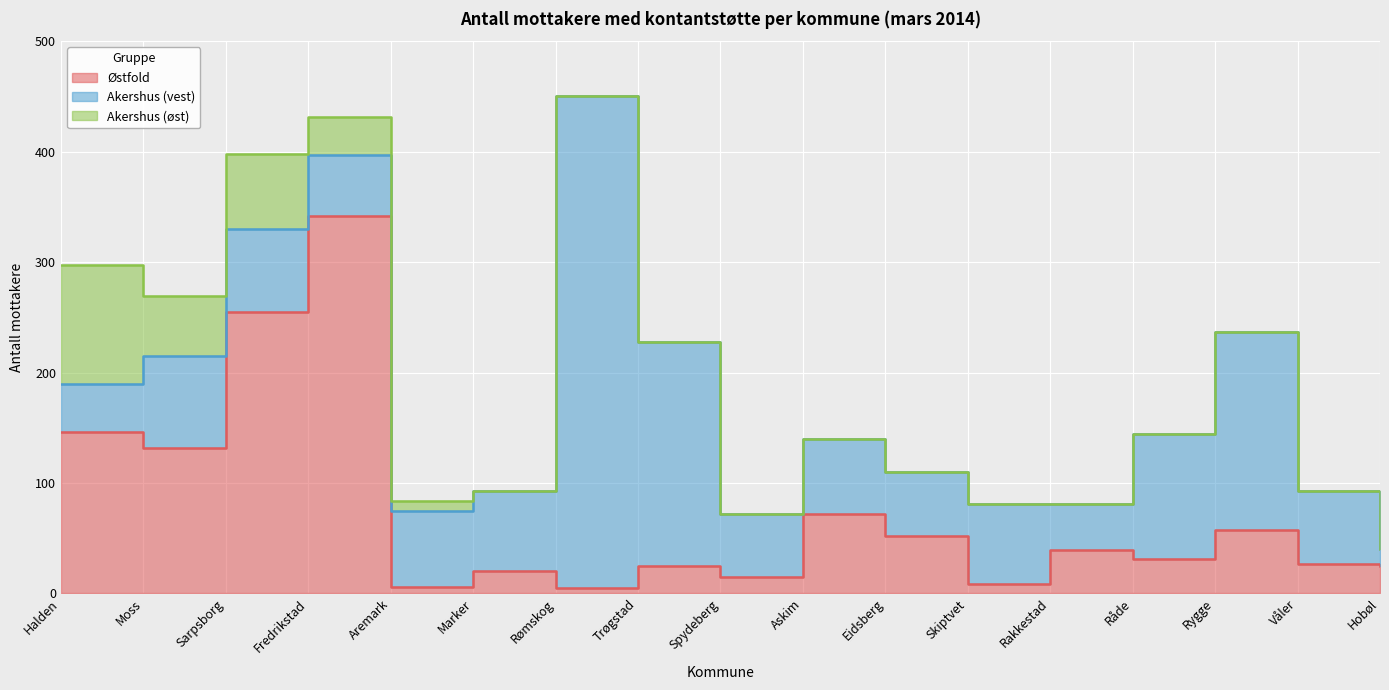

True or false: Akershus (øst) has a value of 40 at Rakkestad.

False